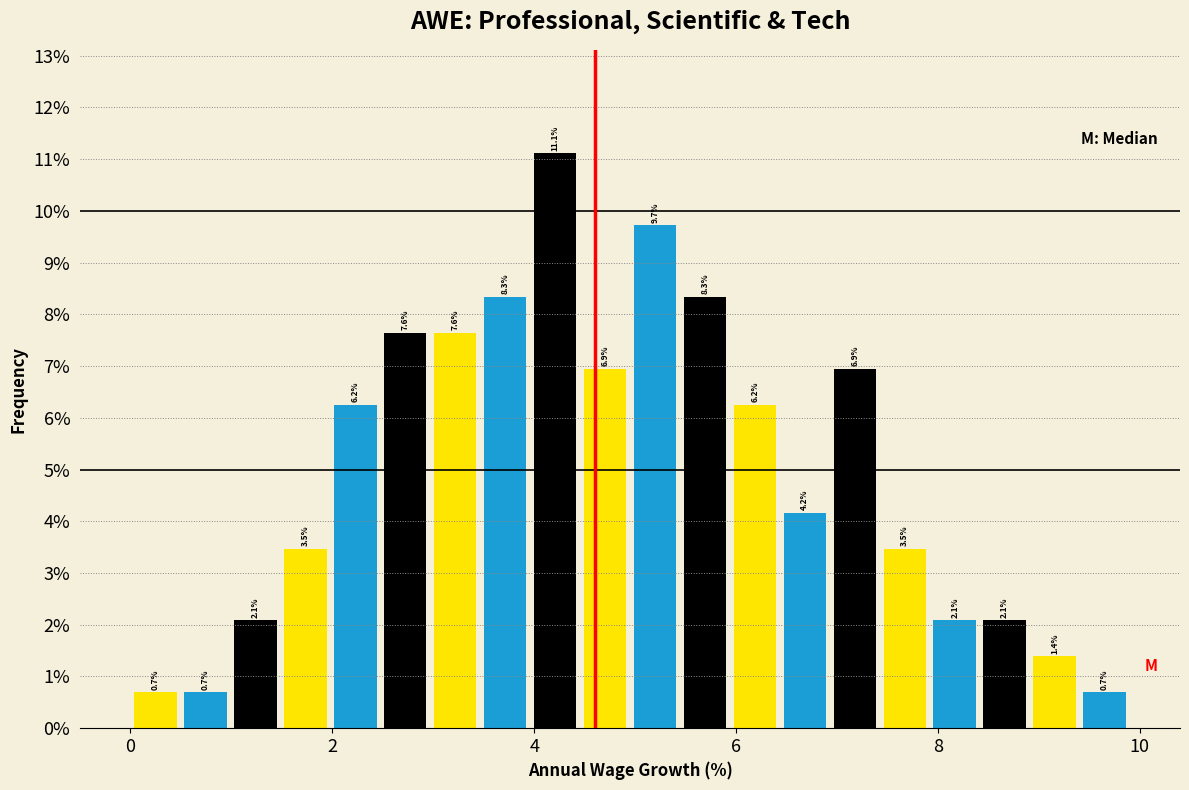

Read against the x-axis, roughly where is the centre of the tallest bar?

4.2